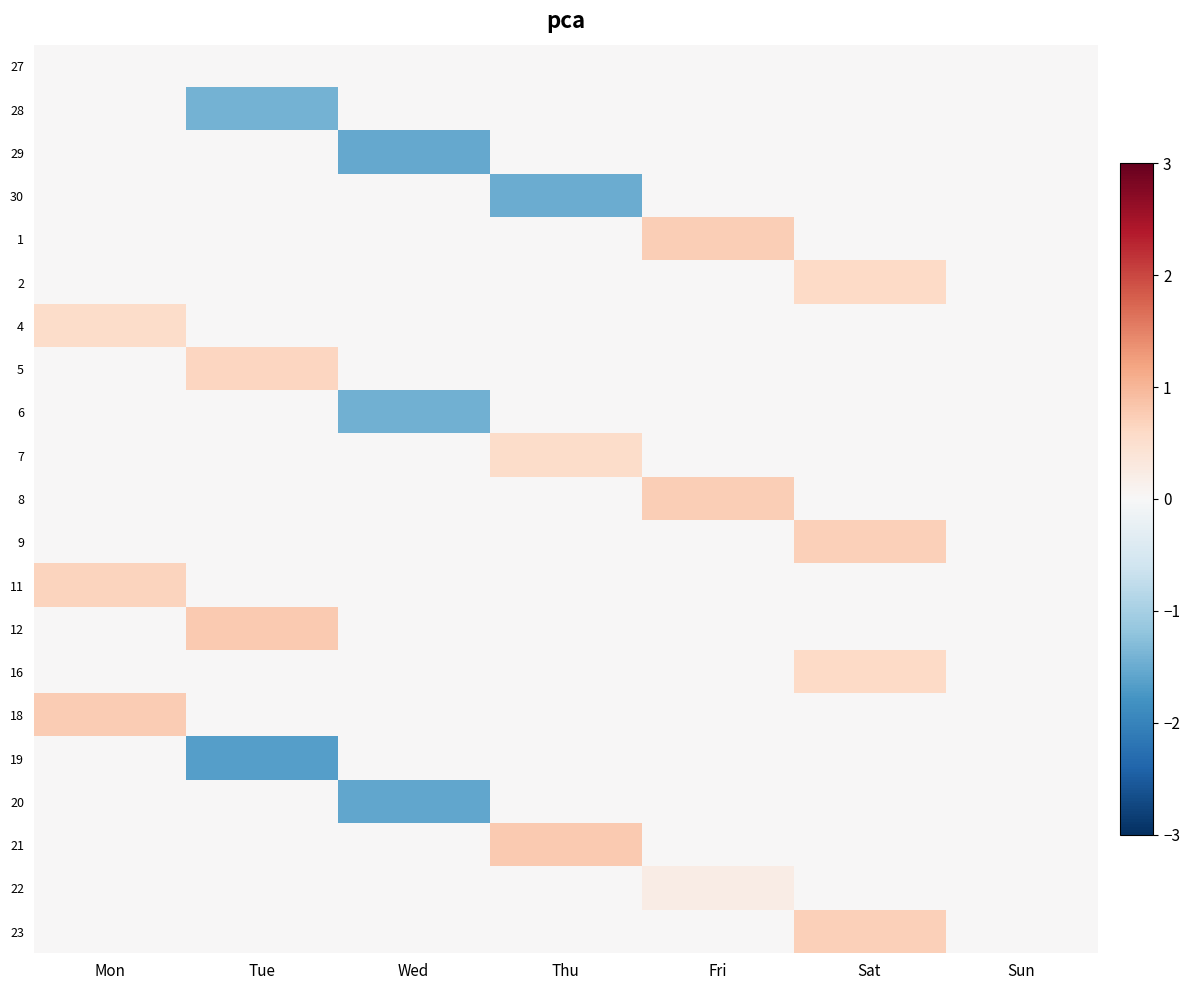

Rank the series by their maximum value, from highest to lowest.

12, 21, 18, 8, 1, 9, 23, 11, 5, 2, 16, 4, 7, 22, 27, 28, 29, 30, 6, 19, 20